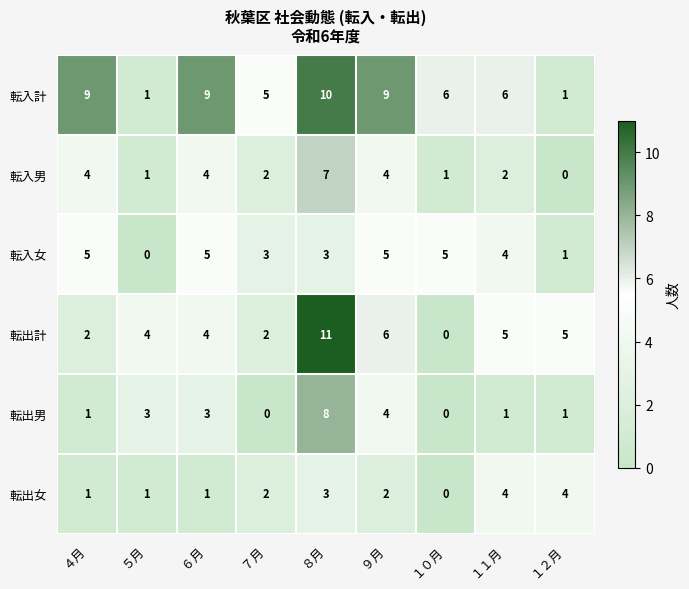

How many positive values does the 転出女 series have?

8